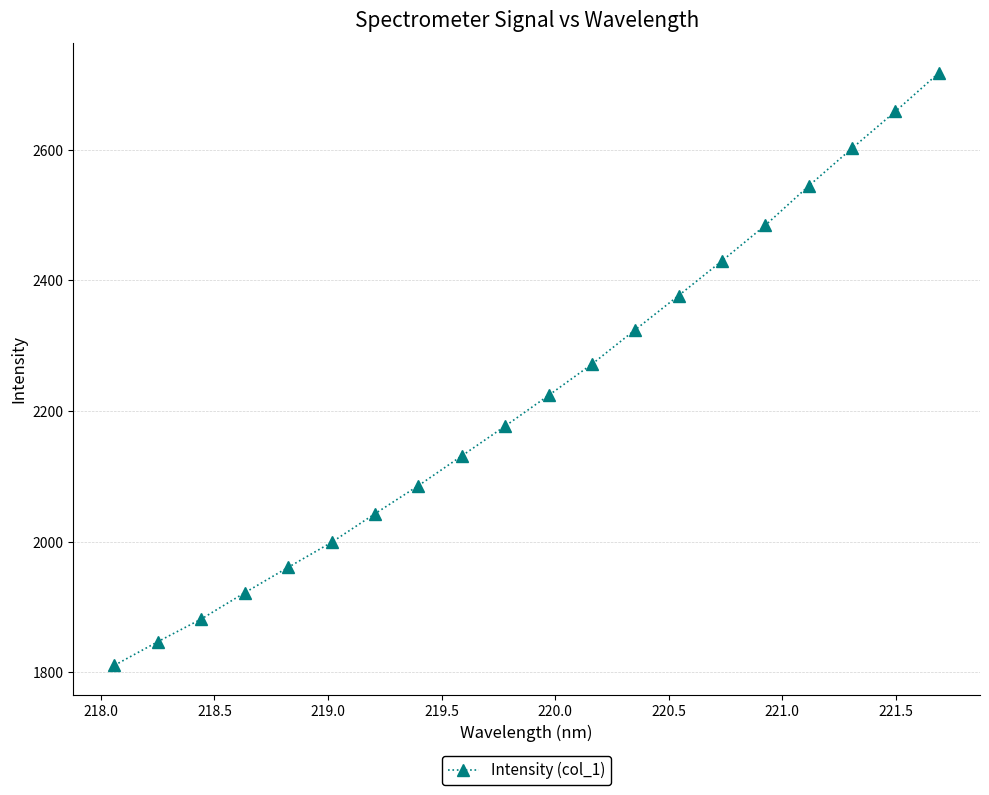

What is the maximum value shown in the chart?

2717.4